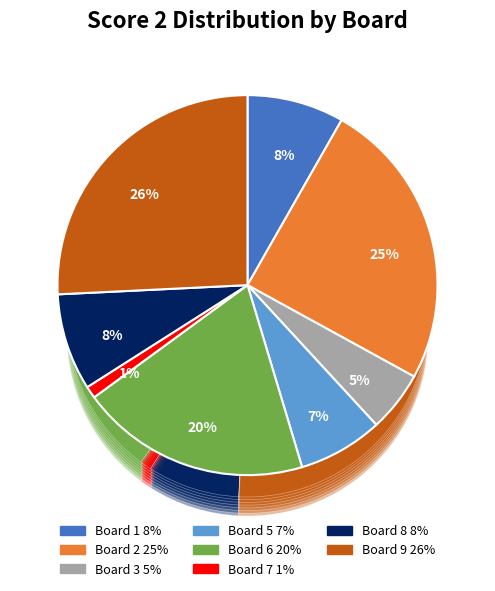

To the nearest percent, what is the combined percentage of Board 3 and Board 1?

13%